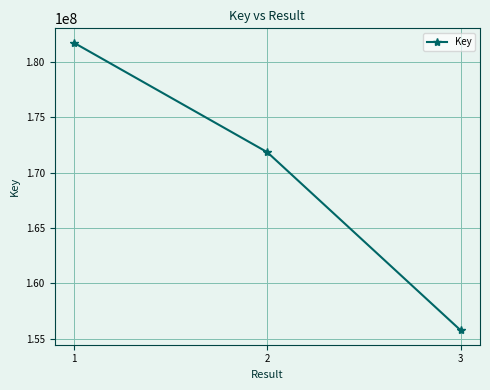

List the labels in order of value, smallest first.

3, 2, 1